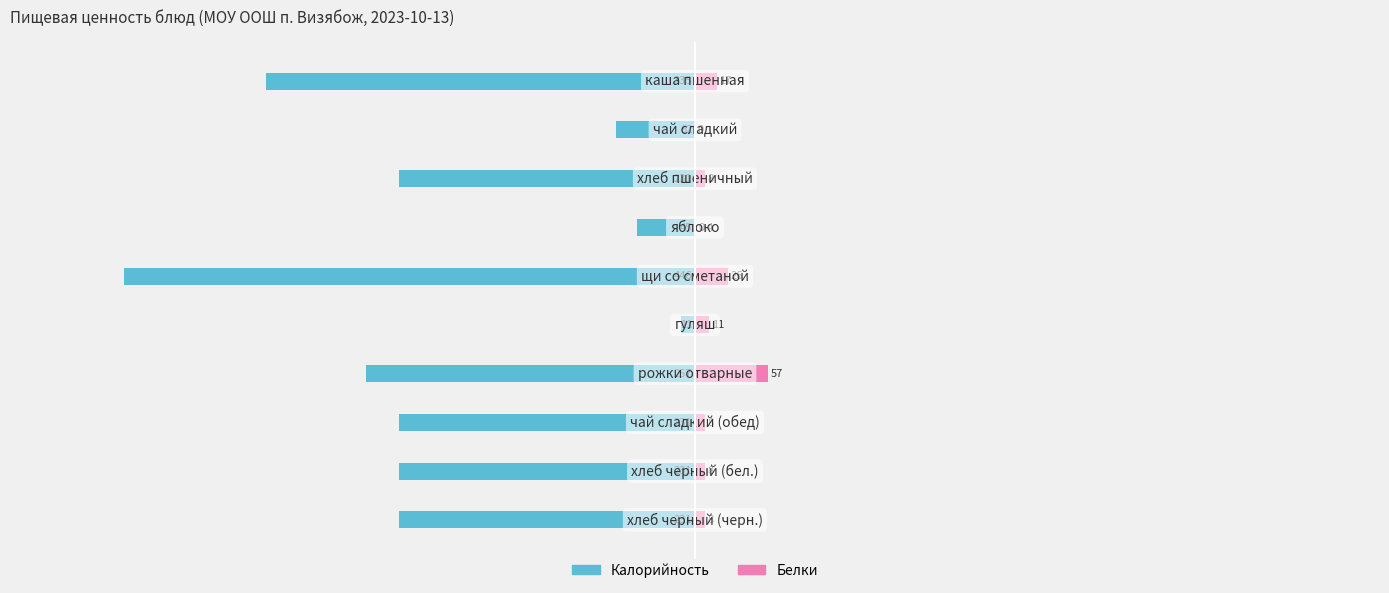

Reading left to right, list all the values displayed in this chart.

Калорийность: 0=-335.0	1=-62.0	2=-231.0	3=-45.0	4=-446.0	5=-11.0	6=-257.0	7=-231.0	8=-231.0	9=-231.0
Белки: 0=17.0	1=0.0	2=8.0	3=0.4	4=26.0	5=11.0	6=57.0	7=8.0	8=8.0	9=8.0